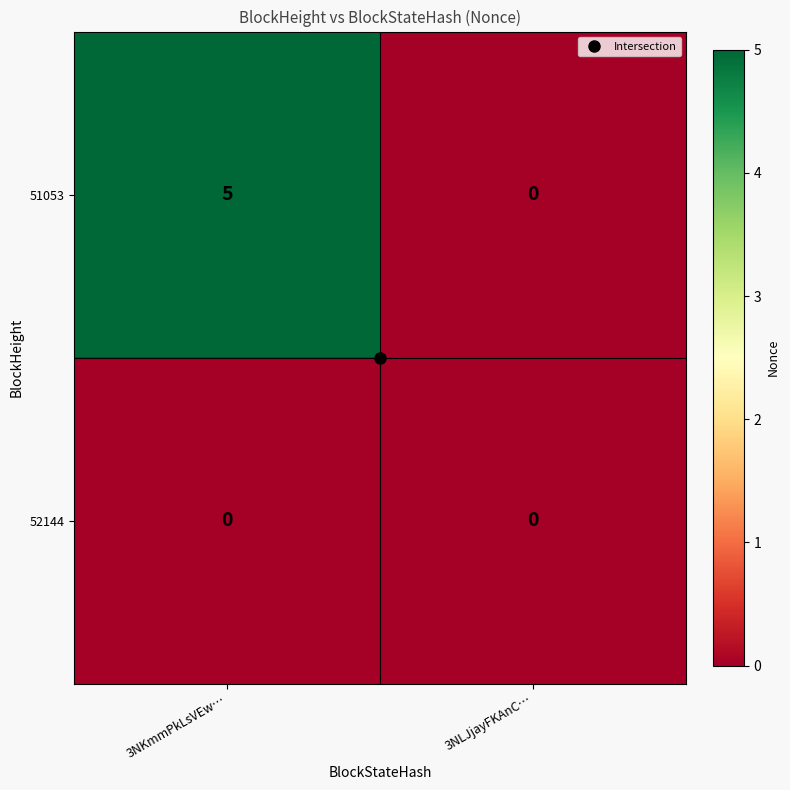

Which category has the highest value across all series?

3NKmmPkLsVEw…